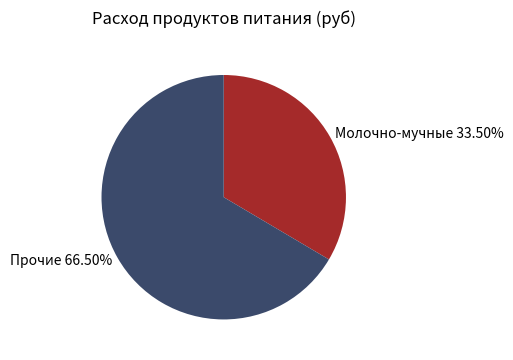

Is there any slice that represents more than half of the pie?

Yes